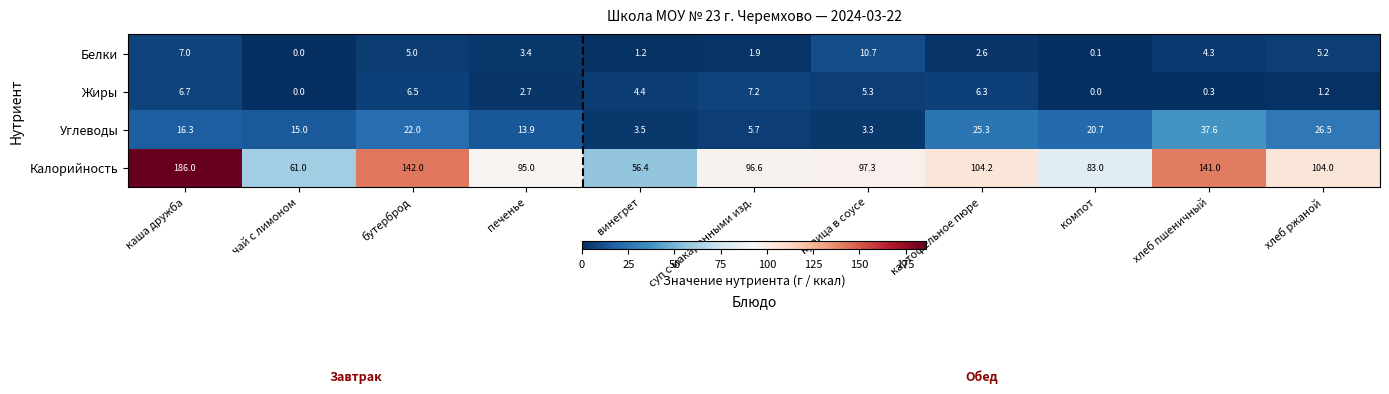

Which series has the largest total across all categories?

Калорийность